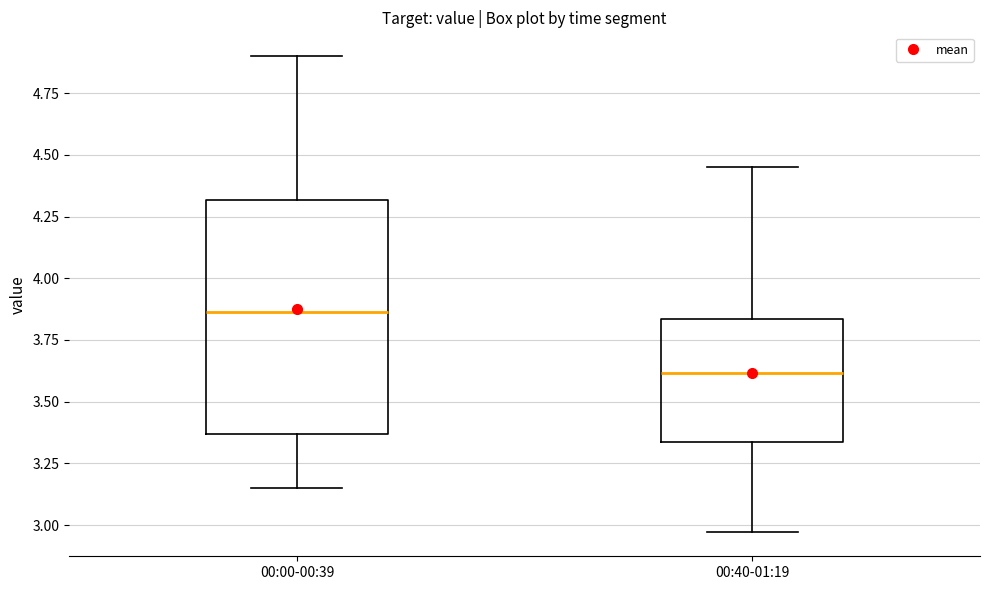

Comparing the boxes themselves (not the whiskers), which one is the tallest?

00:00-00:39